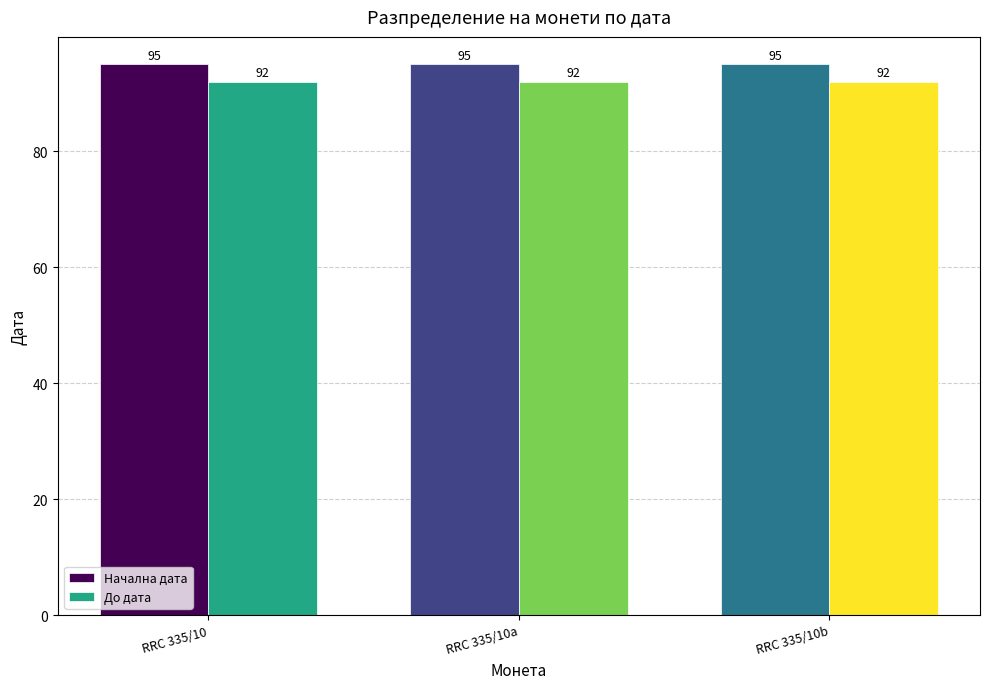

What is the sum of all До дата values?

276